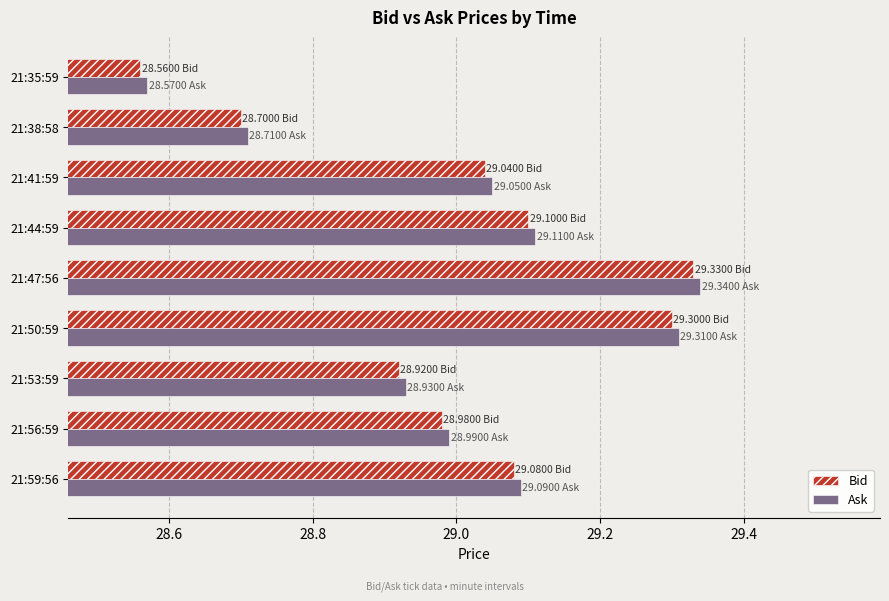

What is the sum of all Ask values?

261.1